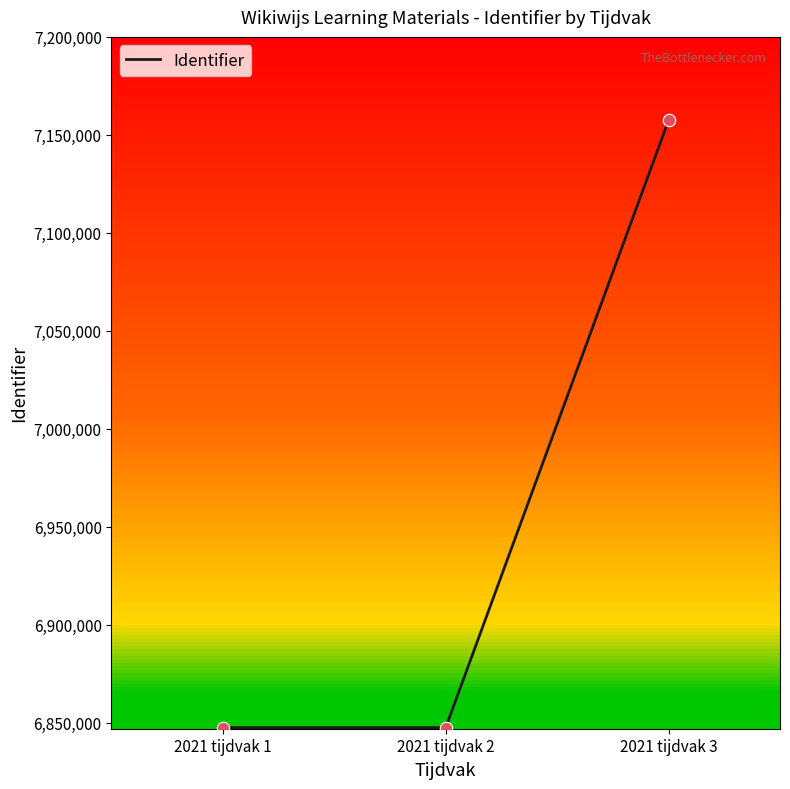

Approximately how many times larger is the value at 2021 tijdvak 2 compared to 2021 tijdvak 1?

1.0